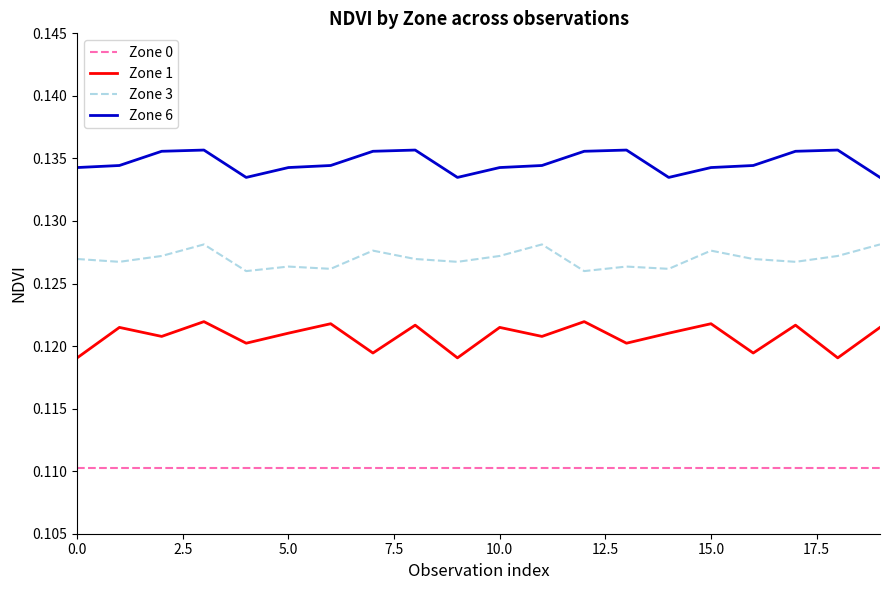

Which series has the largest total across all categories?

Zone 6